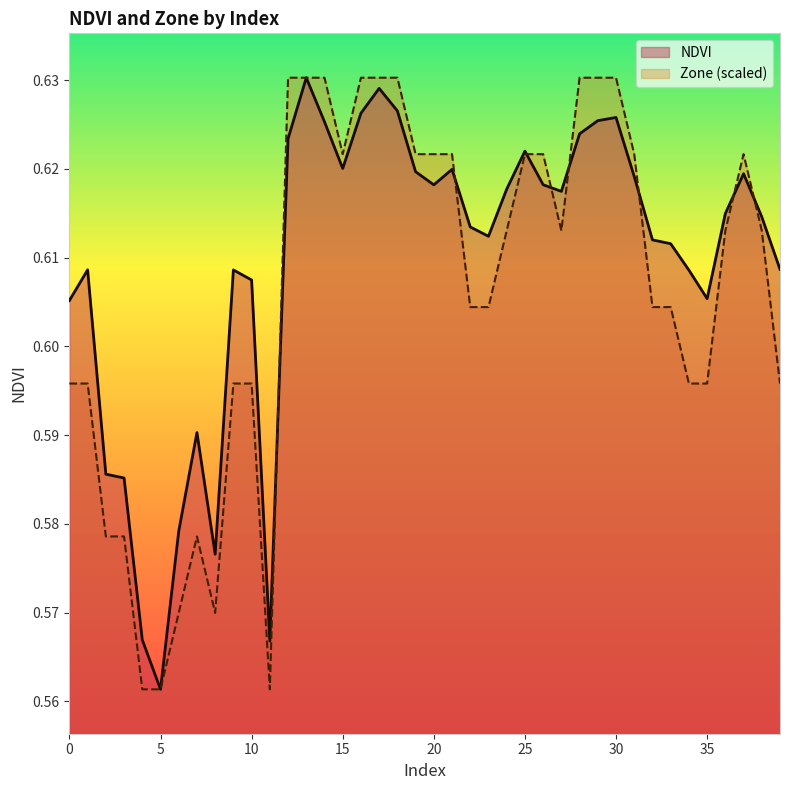

Reading left to right, what are all the values shown in this chart?

NDVI: 0=0.6	1=0.6	2=0.6	3=0.6	4=0.6	5=0.6	6=0.6	7=0.6	8=0.6	9=0.6	10=0.6	11=0.6	12=0.6	13=0.6	14=0.6	15=0.6	16=0.6	17=0.6	18=0.6	19=0.6	20=0.6	21=0.6	22=0.6	23=0.6	24=0.6	25=0.6	26=0.6	27=0.6	28=0.6	29=0.6	30=0.6	31=0.6	32=0.6	33=0.6	34=0.6	35=0.6	36=0.6	37=0.6	38=0.6	39=0.6
Zone: 0=0.6	1=0.6	2=0.6	3=0.6	4=0.6	5=0.6	6=0.6	7=0.6	8=0.6	9=0.6	10=0.6	11=0.6	12=0.6	13=0.6	14=0.6	15=0.6	16=0.6	17=0.6	18=0.6	19=0.6	20=0.6	21=0.6	22=0.6	23=0.6	24=0.6	25=0.6	26=0.6	27=0.6	28=0.6	29=0.6	30=0.6	31=0.6	32=0.6	33=0.6	34=0.6	35=0.6	36=0.6	37=0.6	38=0.6	39=0.6